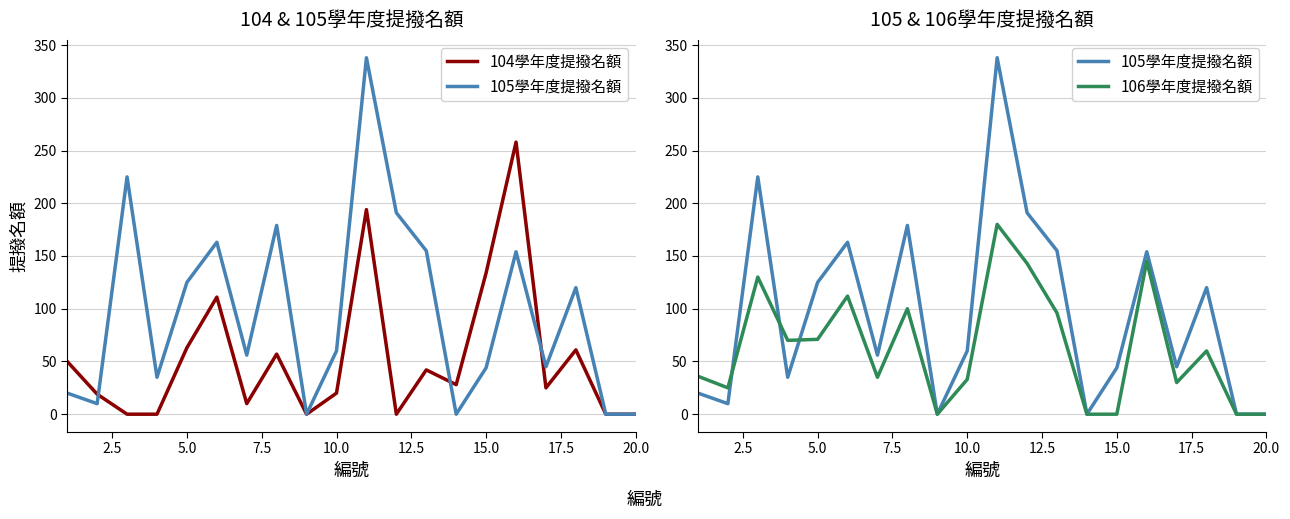

Reading left to right, list all the values displayed in this chart.

104學年度提撥名額: 50	19	0	0	63	111	10	57	0	20	194	0	42	28	134	258	25	61	0	0
105學年度提撥名額: 20	10	225	35	125	163	56	179	0	60	338	191	155	0	44	154	45	120	0	0
106學年度提撥名額: 36	25	130	70	71	112	35	100	0	33	180	143	96	0	0	145	30	60	0	0